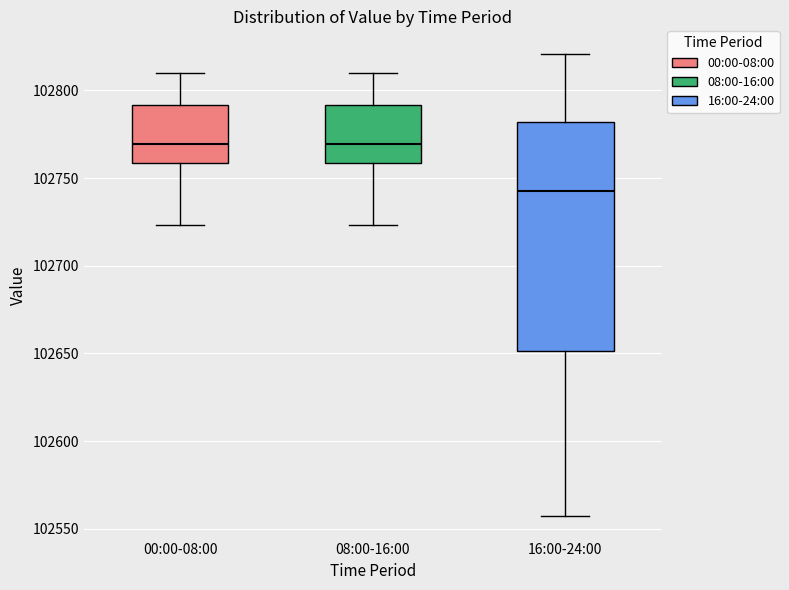

Which box is the tallest, from its lower edge to its upper edge?

16:00-24:00